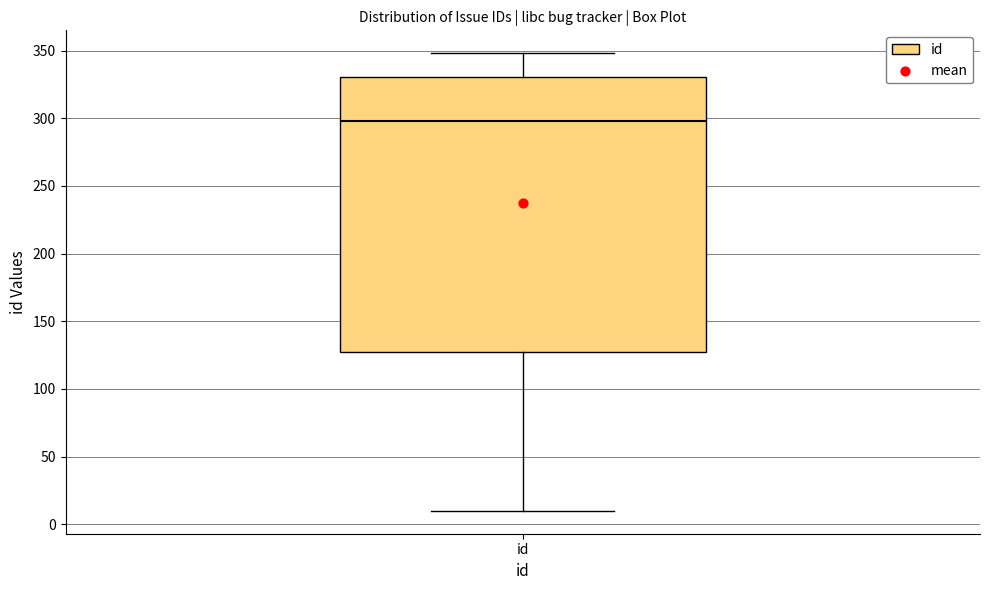

Read this box plot against the y-axis: the position of the median line, the range covered by the box, and the ends of both whiskers. The values are not printed on the chart, so give them approximately, as read against the axis.

median 300, box 130 to 330, whiskers 10 to 350